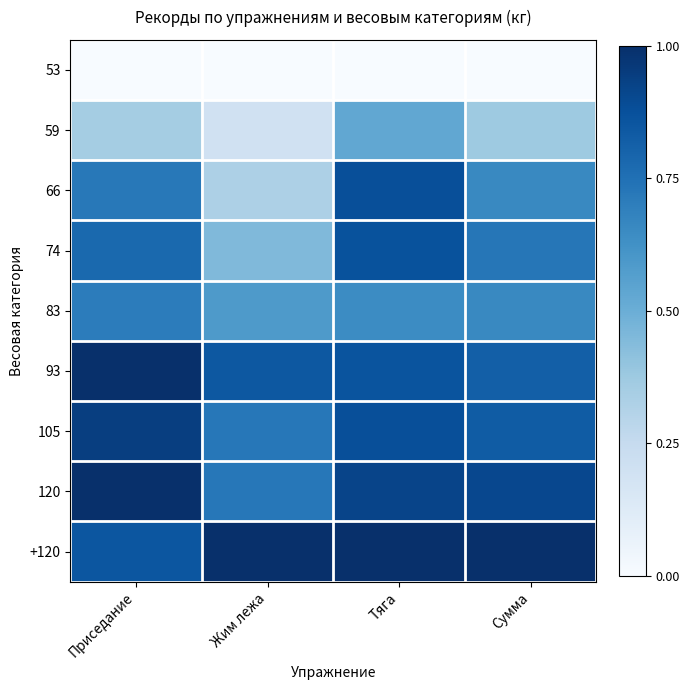

What is the maximum value shown in the chart?

1.0